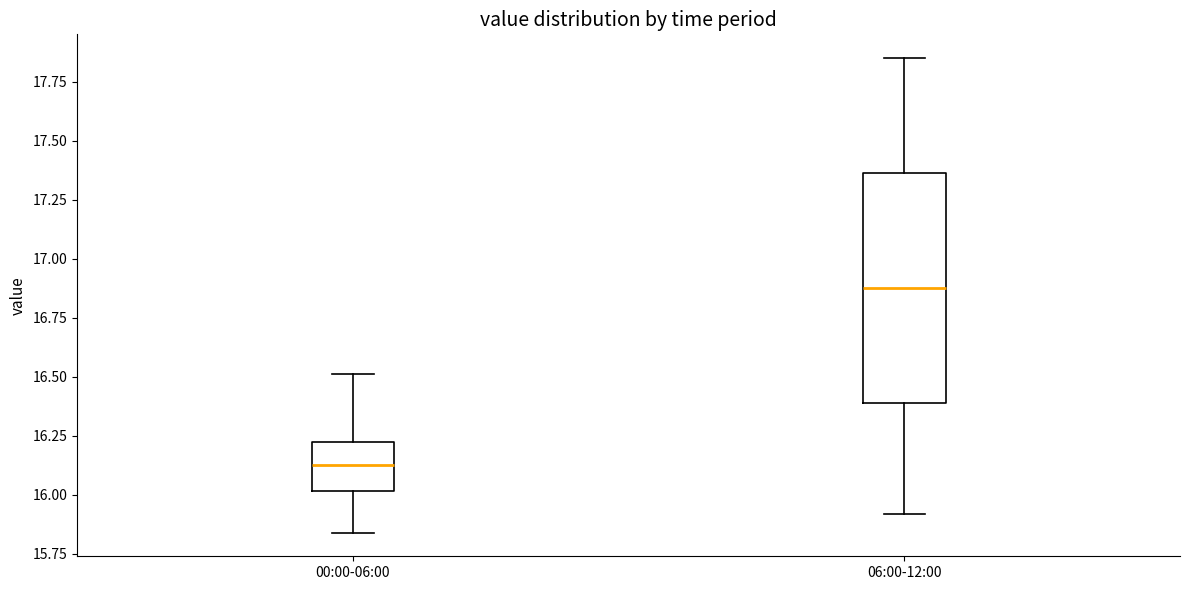

Which box is the tallest, from its lower edge to its upper edge?

06:00-12:00